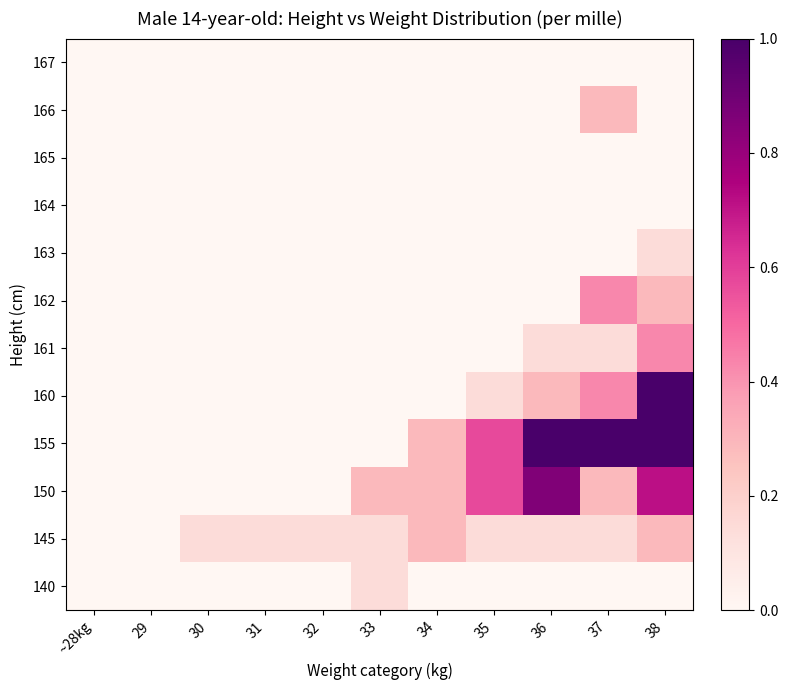

What is the total value across all series at 35?

1.4